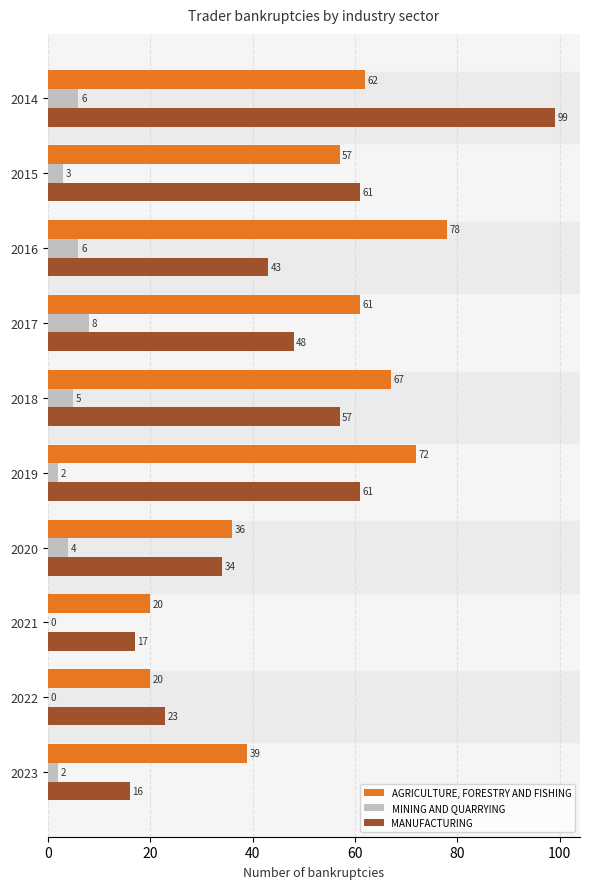

What is the sum of all MANUFACTURING values?

459